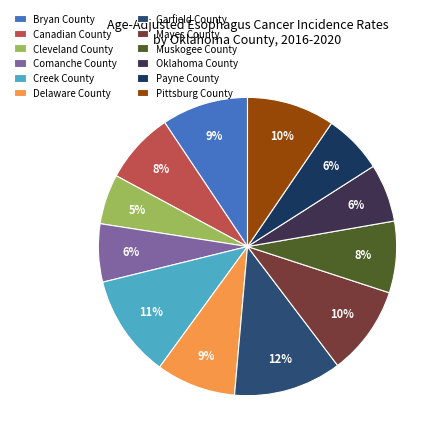

Is the sum of Cleveland County and Creek County greater than half?

No